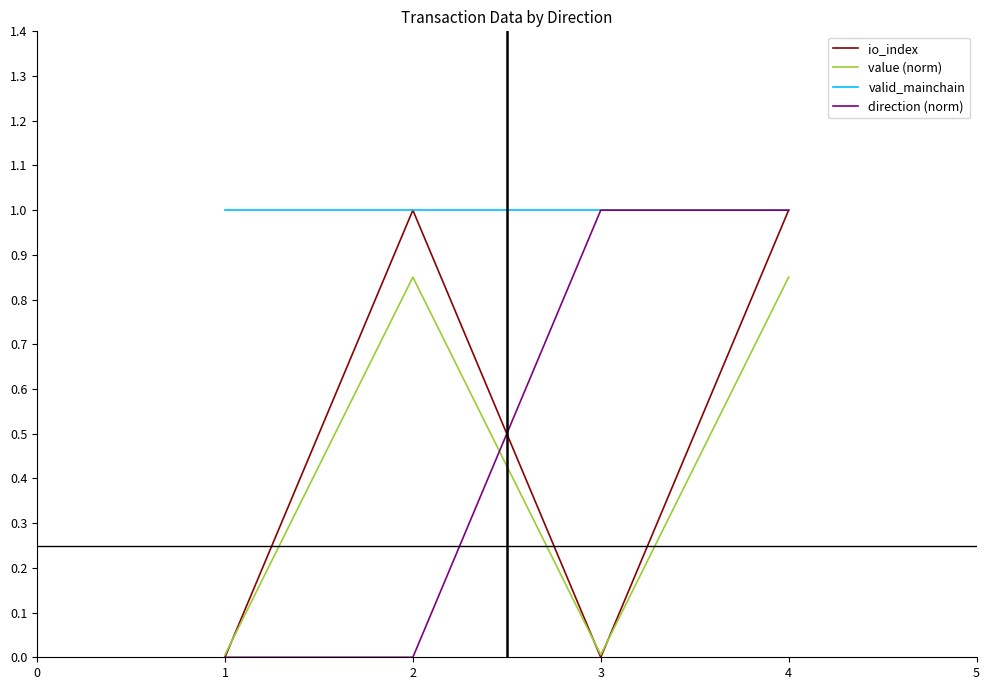

The valid_mainchain series shows 1.0 at 3. True or false?

True